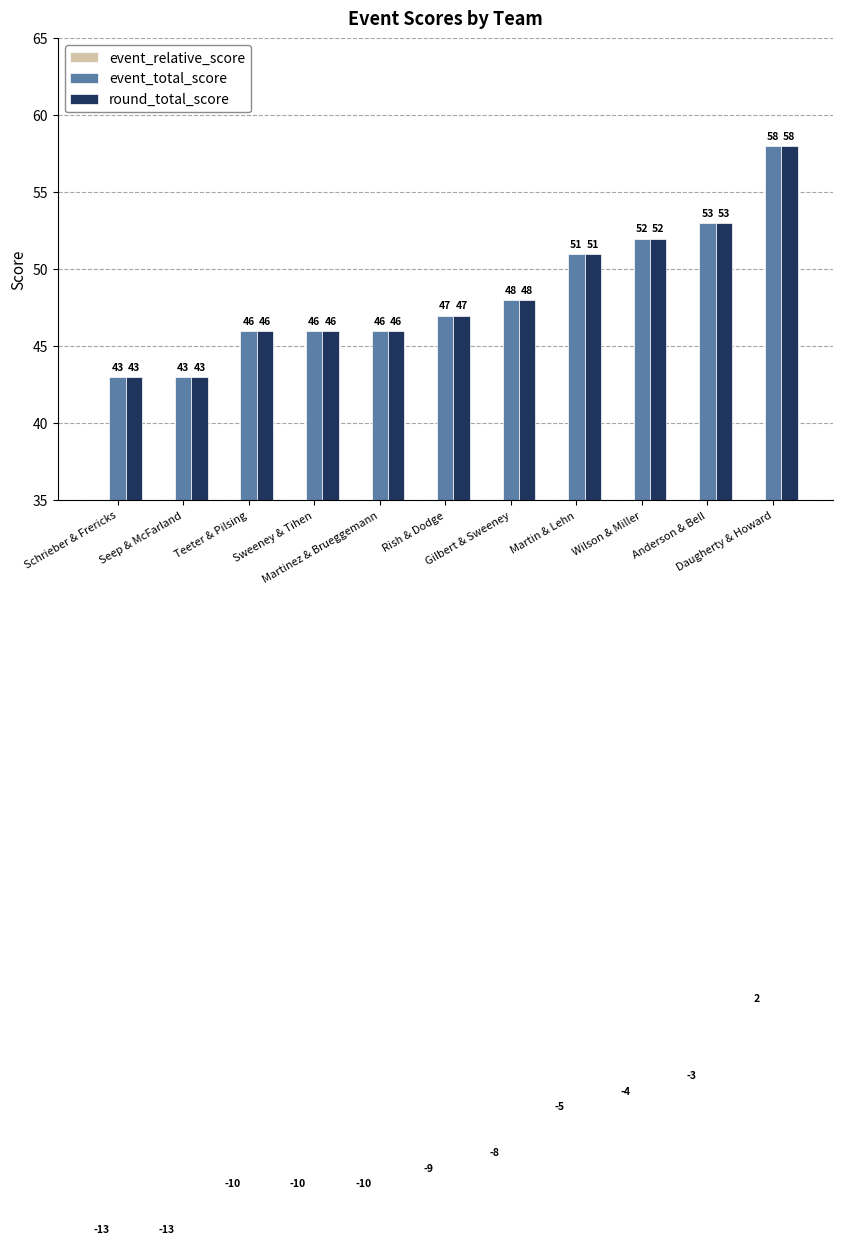

What is the label of the 11th bar from the left?

Daugherty & Howard